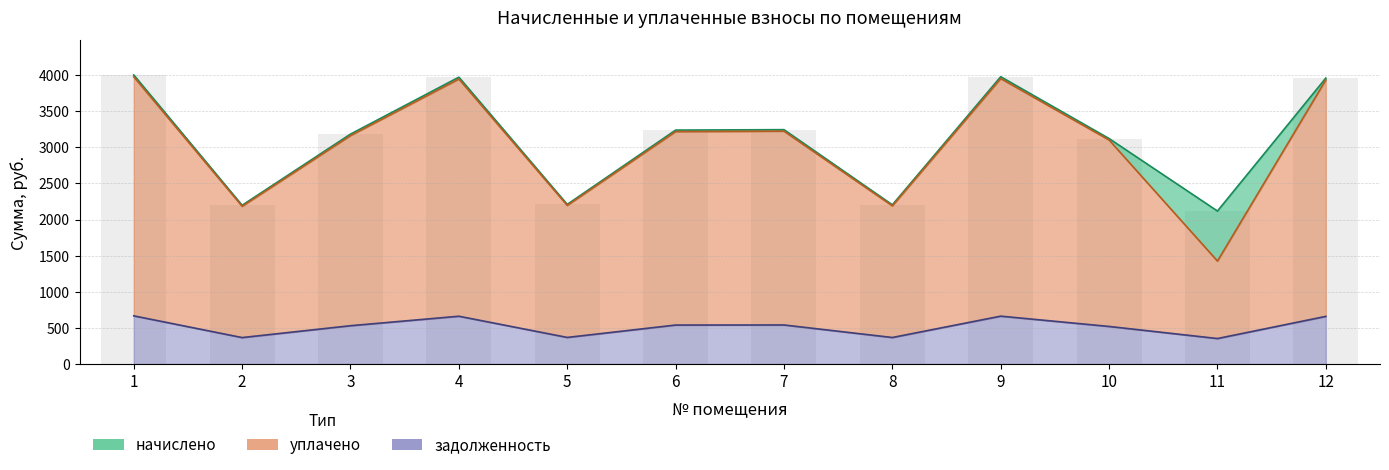

Are the bars horizontal?

No